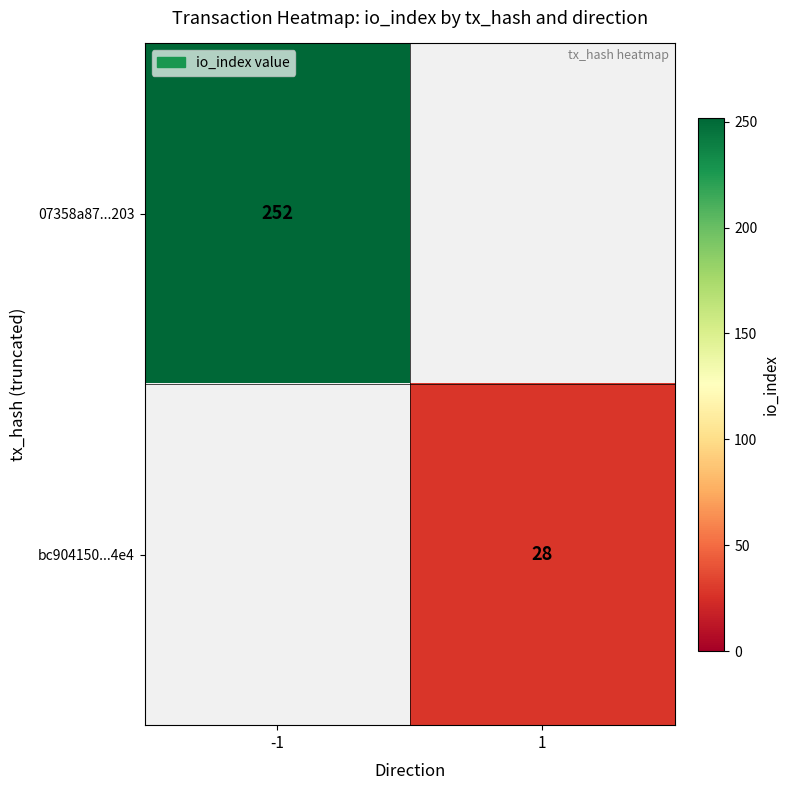

Is the value of 07358a87...203 at -1 greater than the value of bc904150...4e4 at 1?

Yes